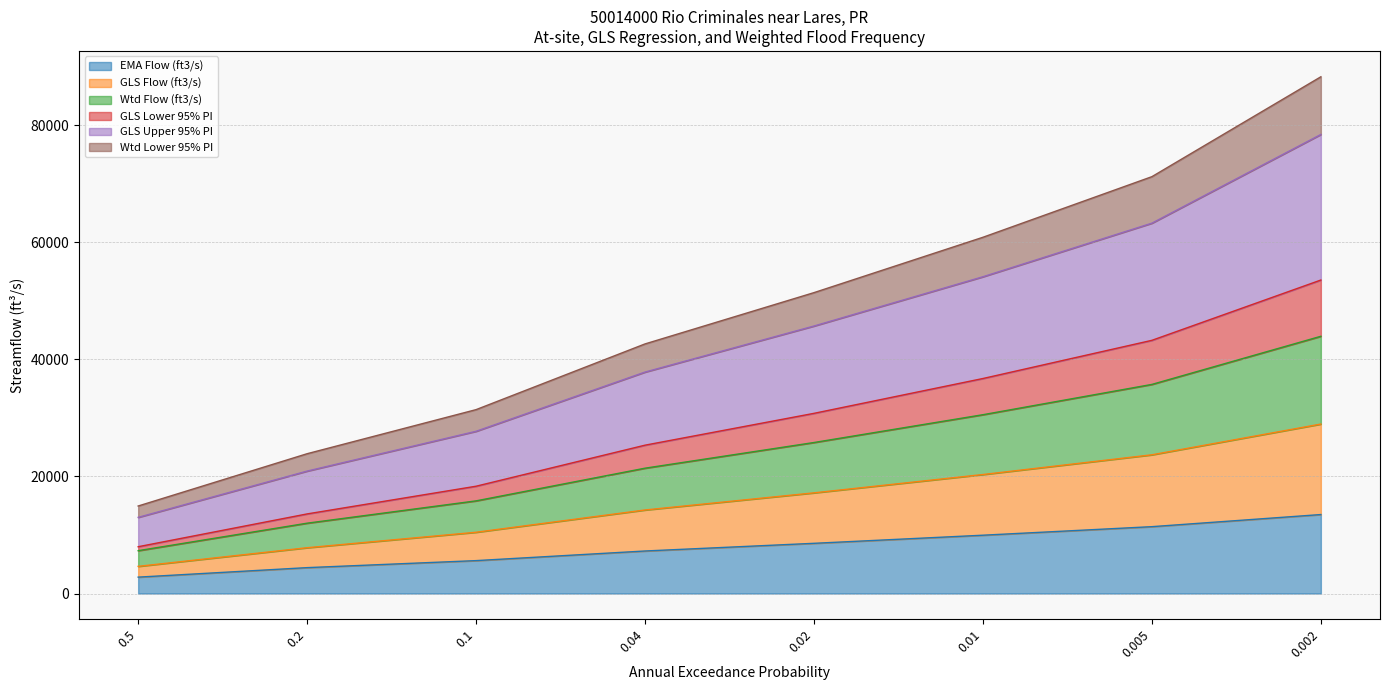

What is the highest value of the EMA Flow (ft3/s) series?

13490.0